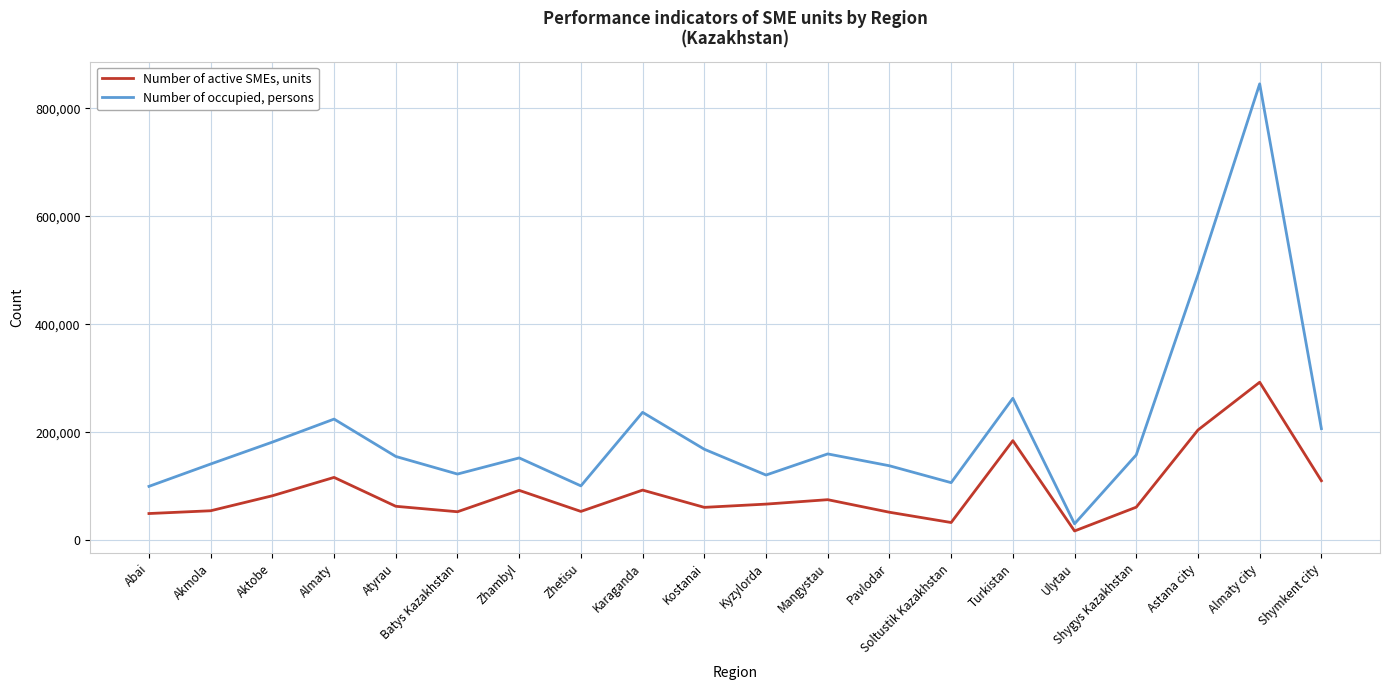

Which series has the largest range (max minus min)?

Number of occupied, persons